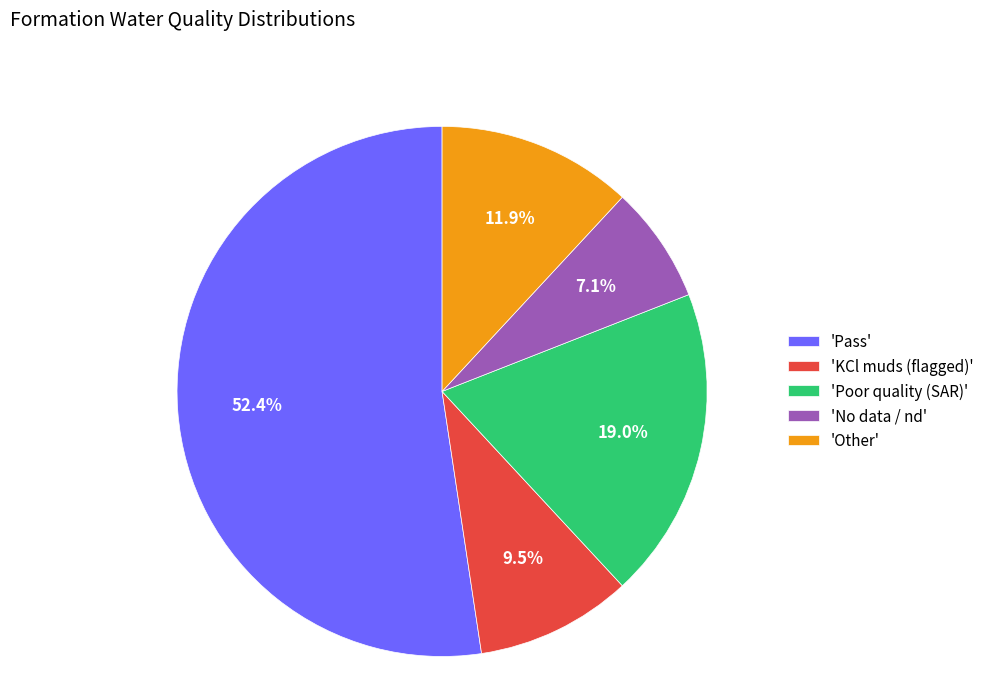

Which has a higher value, 'KCl muds (flagged)' or 'Poor quality (SAR)'?

'Poor quality (SAR)'